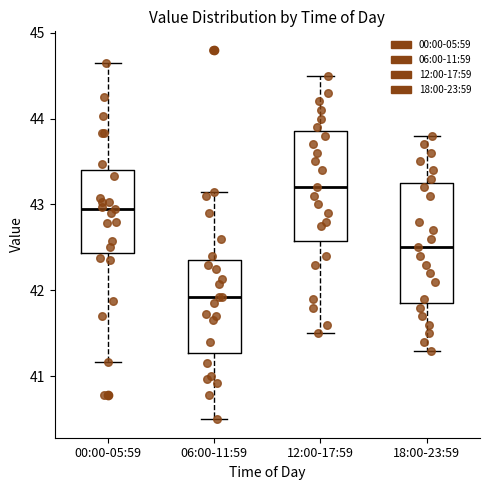

Reading left to right, read every box against the y-axis: the position of its median line, the range the box covers, and the ends of its whiskers. The values are not printed on the chart, so give them approximately, as read against the axis.

00:00-05:59: median 43.0, box 42.4 to 43.4, whiskers 41.2 to 44.7
06:00-11:59: median 41.9, box 41.3 to 42.4, whiskers 40.5 to 43.2
12:00-17:59: median 43.2, box 42.6 to 43.9, whiskers 41.5 to 44.5
18:00-23:59: median 42.5, box 41.9 to 43.3, whiskers 41.3 to 43.8